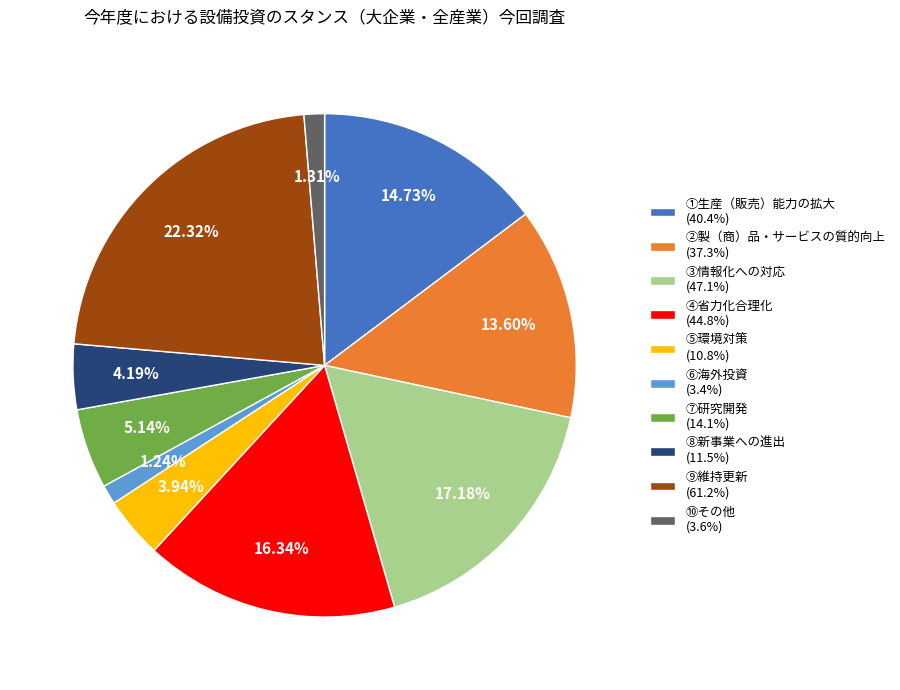

What percentage is NOT represented by ⑥海外投資?

98.8%